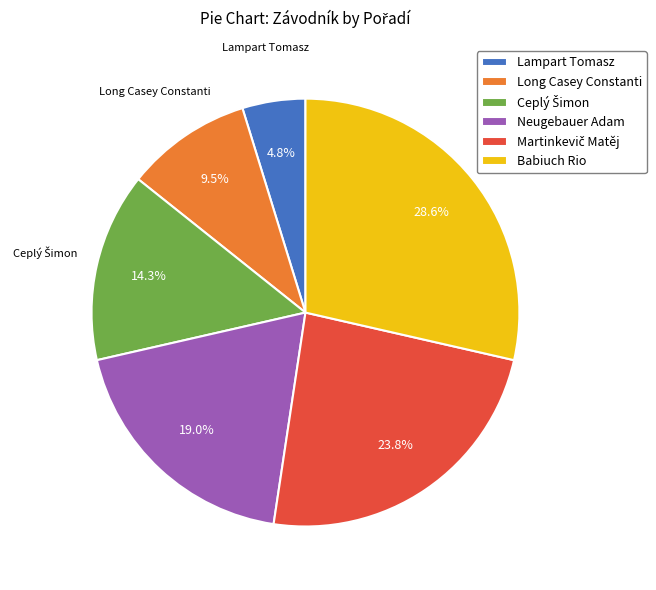

How many segments does this pie chart have?

6